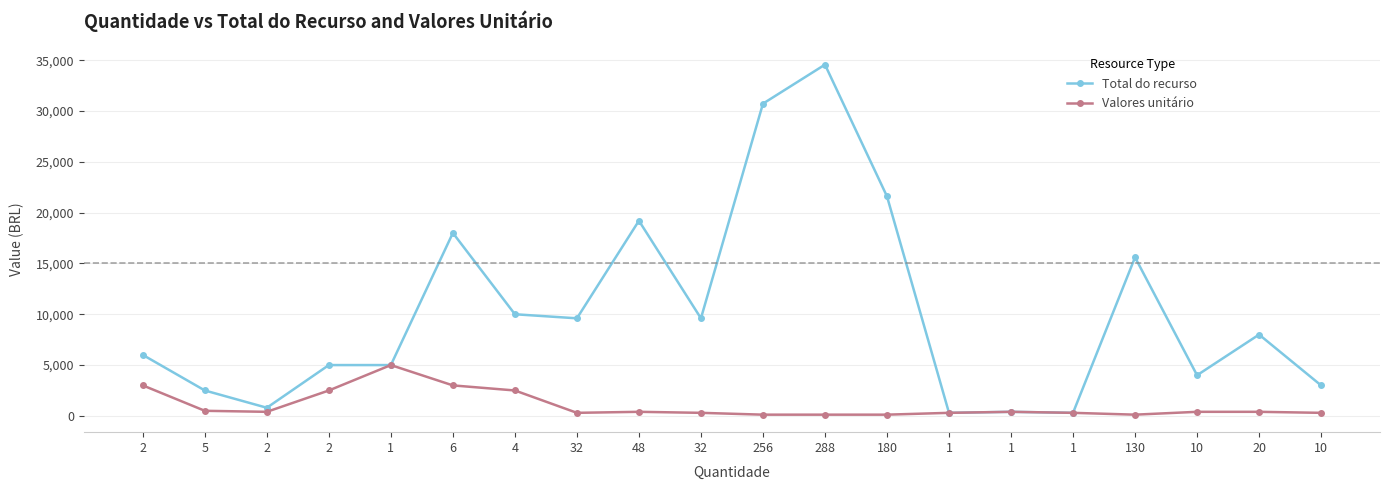

Between 2 and 10, which series saw the biggest shift?

Valores unitário